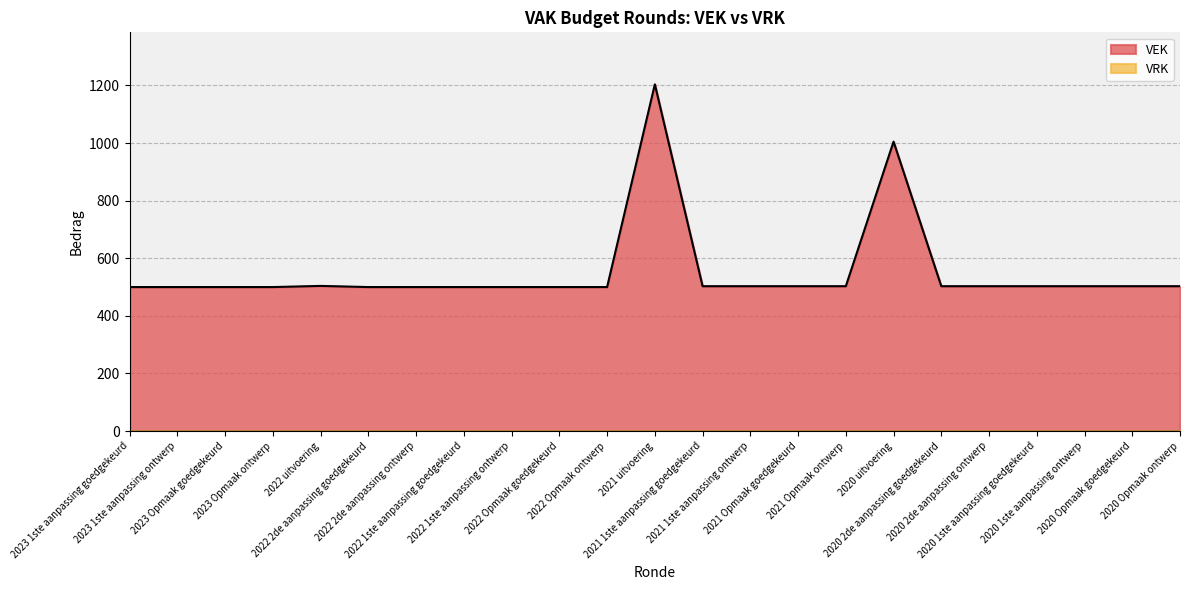

Reading left to right, list all the values displayed in this chart.

500	500	500	500	504	500	500	500	500	500	500	1204	503	503	503	503	1005	503	503	503	503	503	503